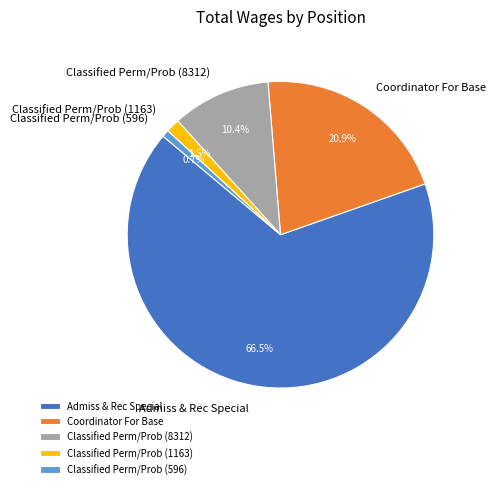

How many segments does this pie chart have?

5